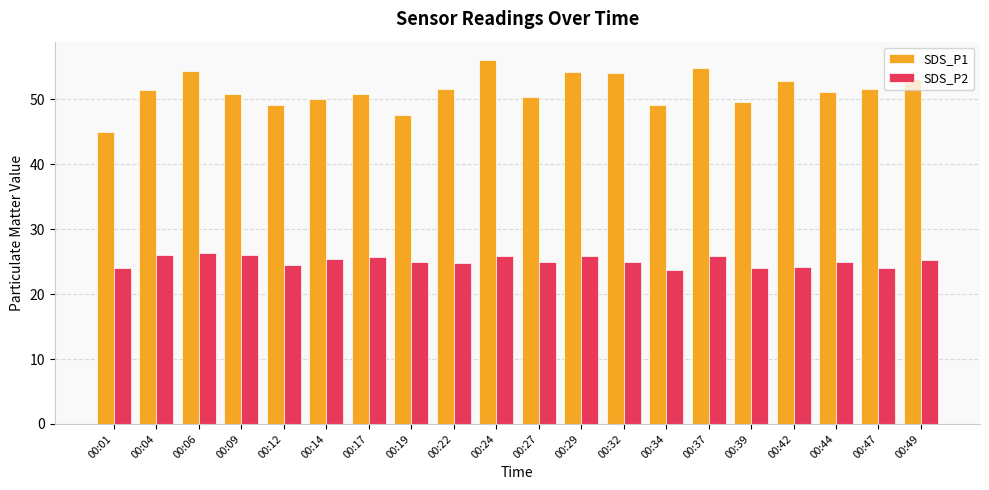

Which series has the largest total across all categories?

SDS_P1